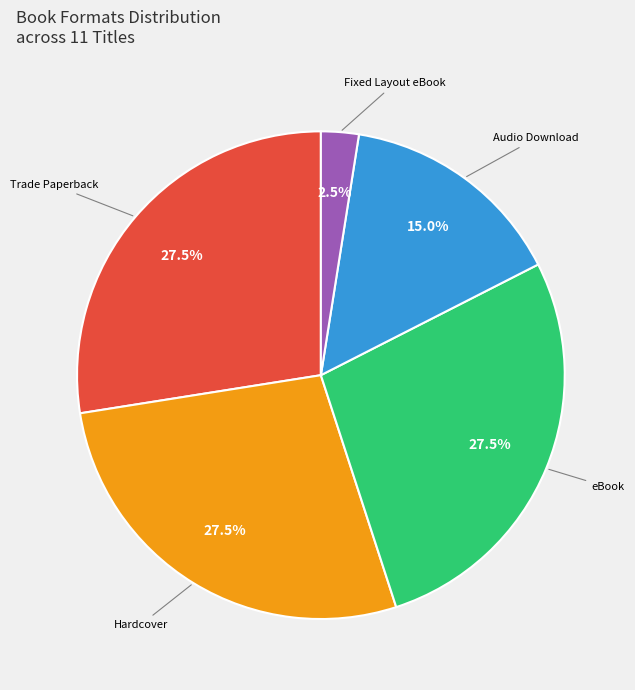

Does any single category account for the majority?

No